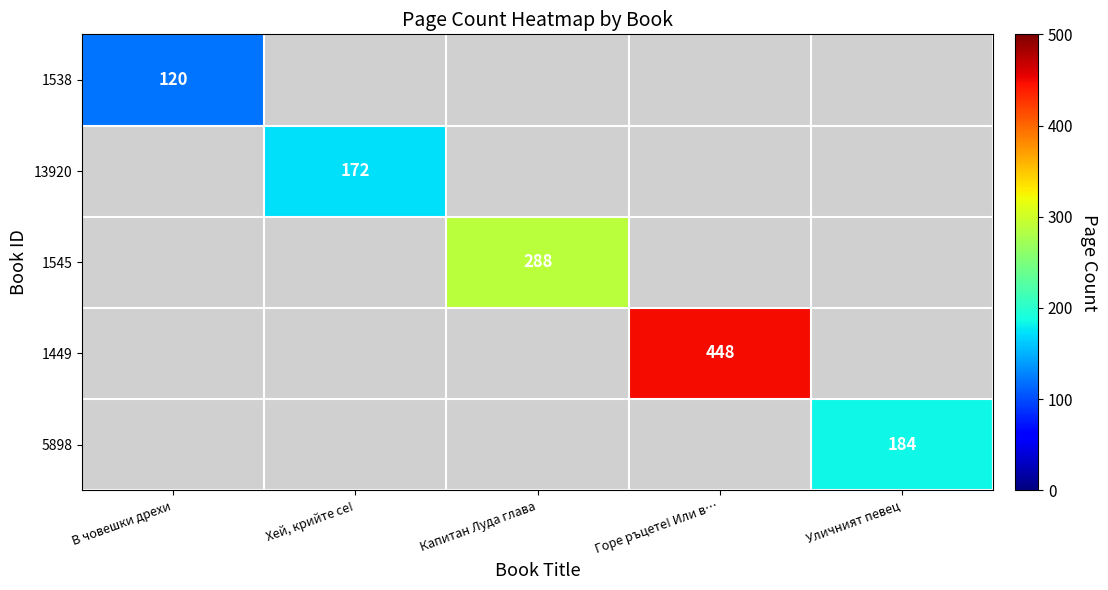

Is it true that 1538 equals 202 at В човешки дрехи?

False